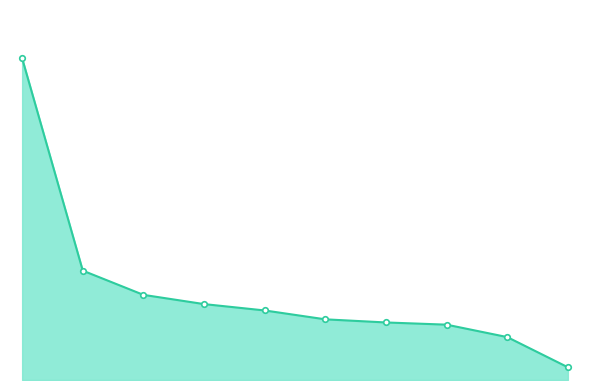

Is this an area chart (filled region under the line)?

Yes